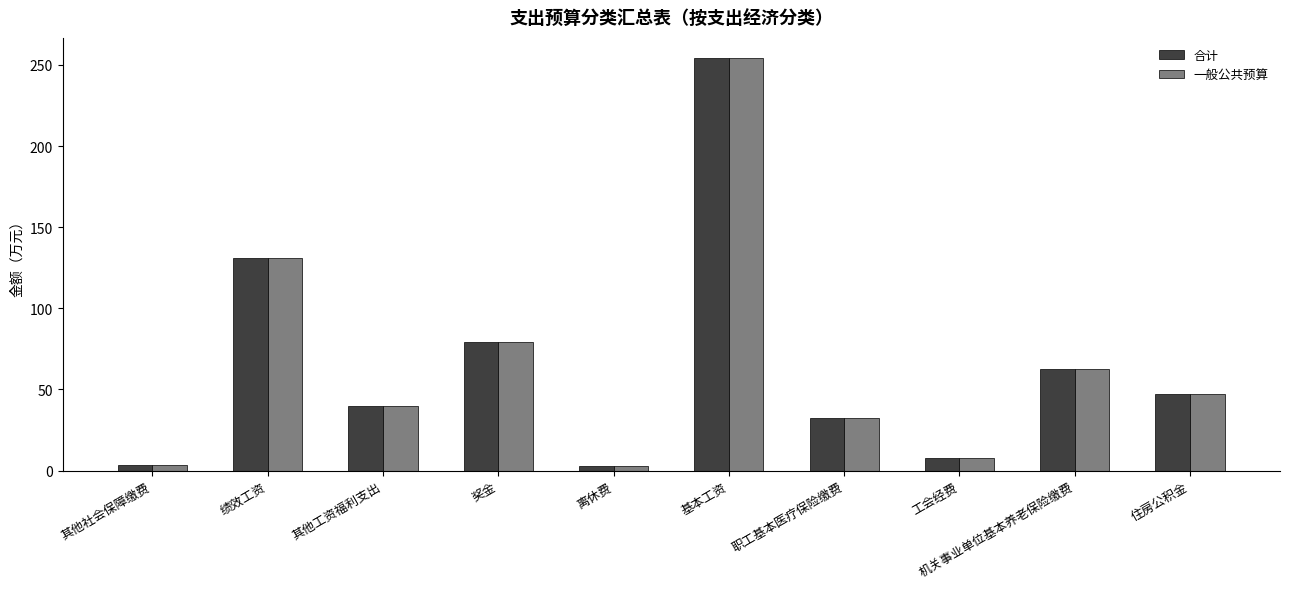

Which category has the highest value in the 合计 series?

基本工资